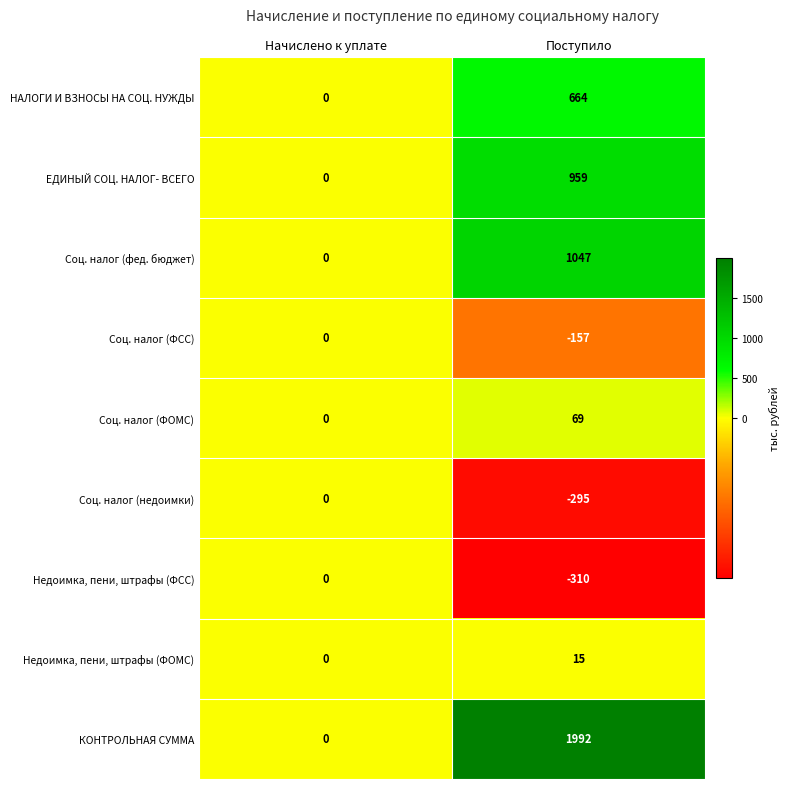

What is the total value across all series at Поступило?

3984